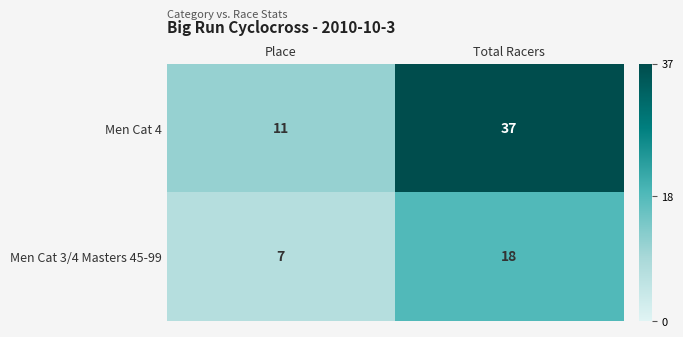

Reading right to left, extract all data points from this chart.

Men Cat 4: Total Racers=37	Place=11
Men Cat 3/4 Masters 45-99: Total Racers=18	Place=7